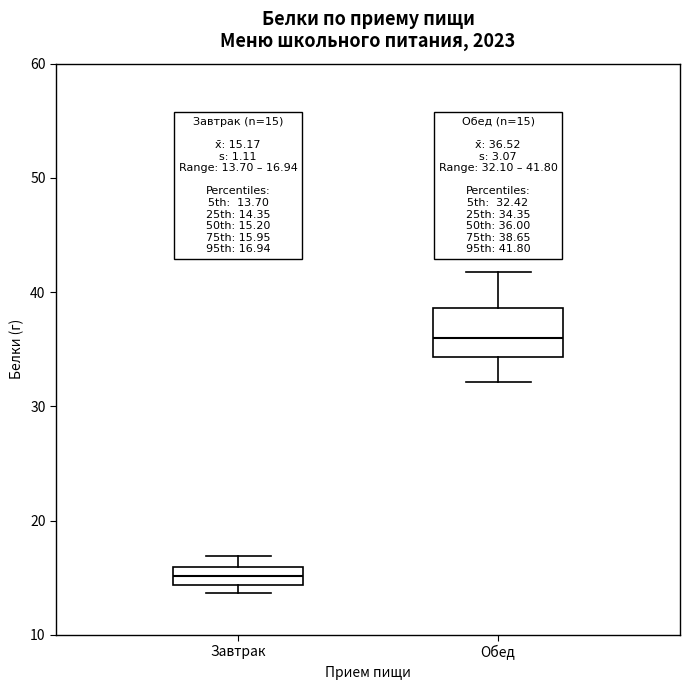

Which box has the lowest median line?

Завтрак